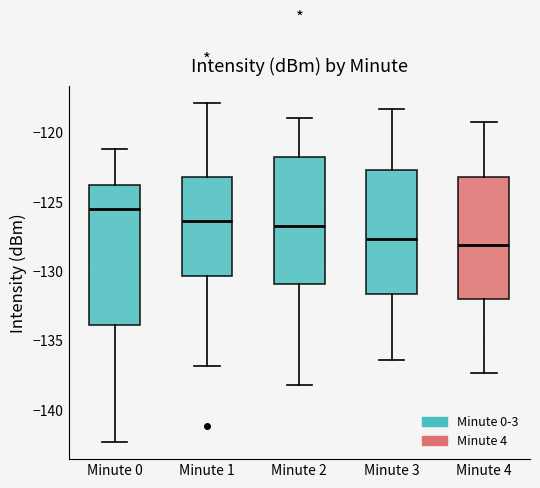

Which box is the tallest, from its lower edge to its upper edge?

Minute 0